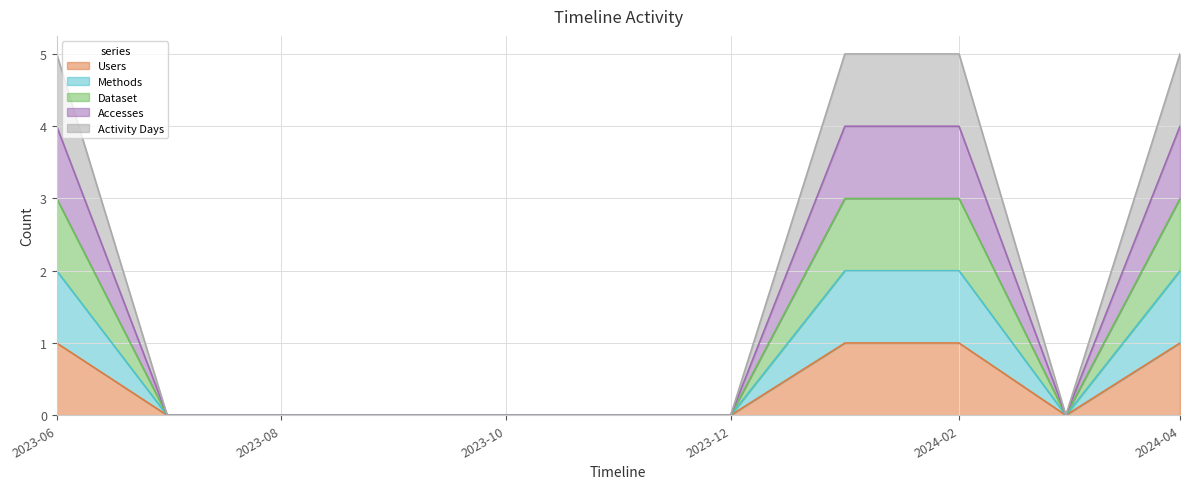

How many interior local valleys does the Users series have?

1